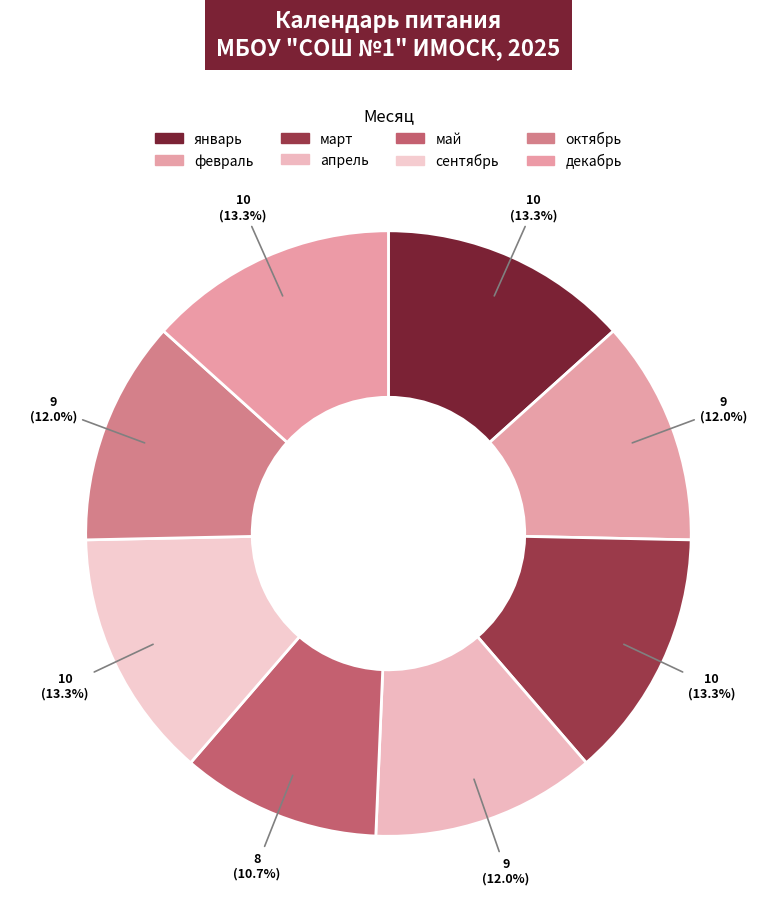

How many segments does this pie chart have?

8